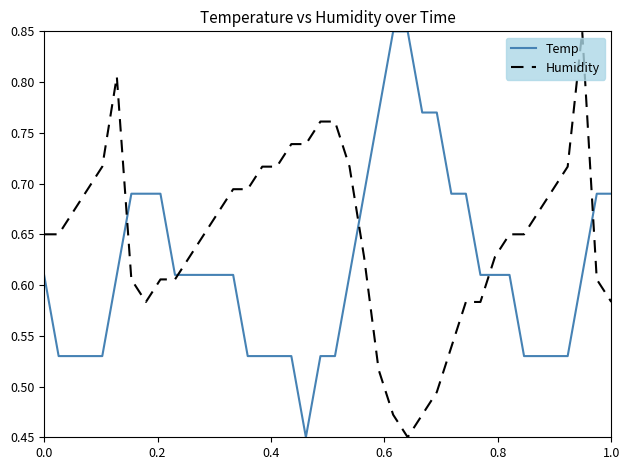

After their last crossing, which series has the higher values: Temp or Humidity?

Temp